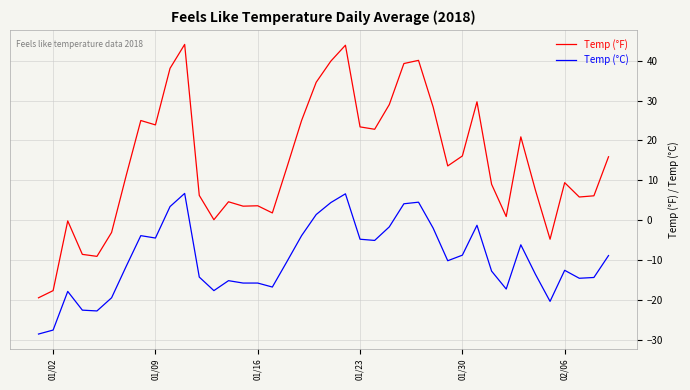

What is the lowest value of the Temp (°C) series?

-28.6